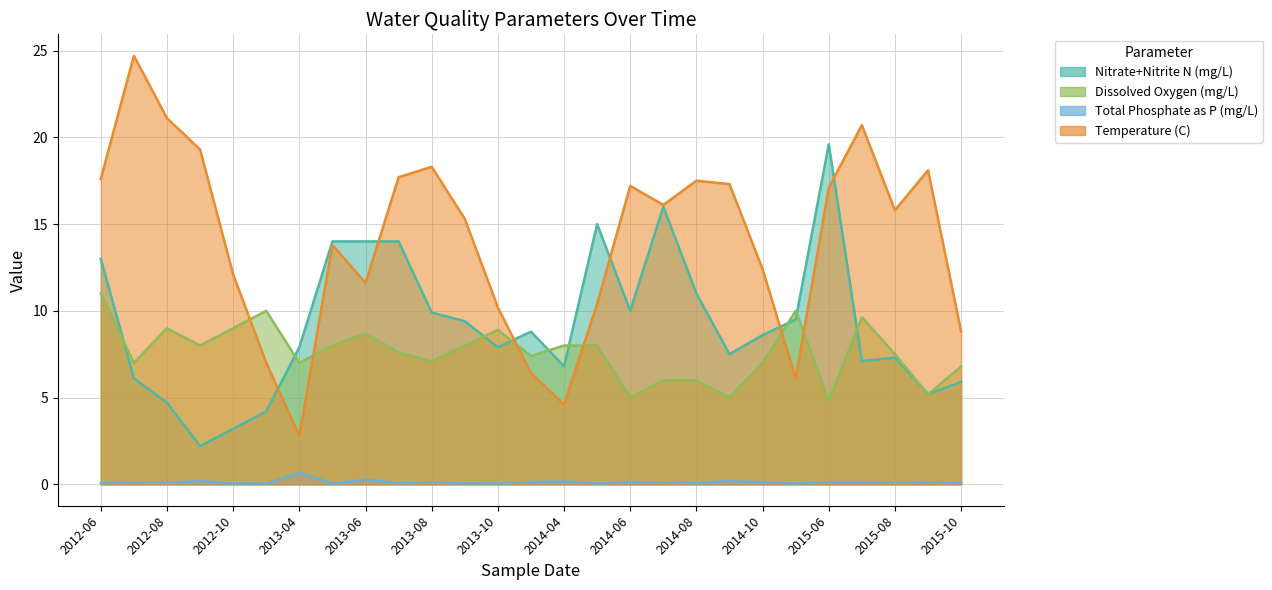

How many times do Dissolved Oxygen (mg/L) and Nitrate+Nitrite N (mg/L) cross each other?

11